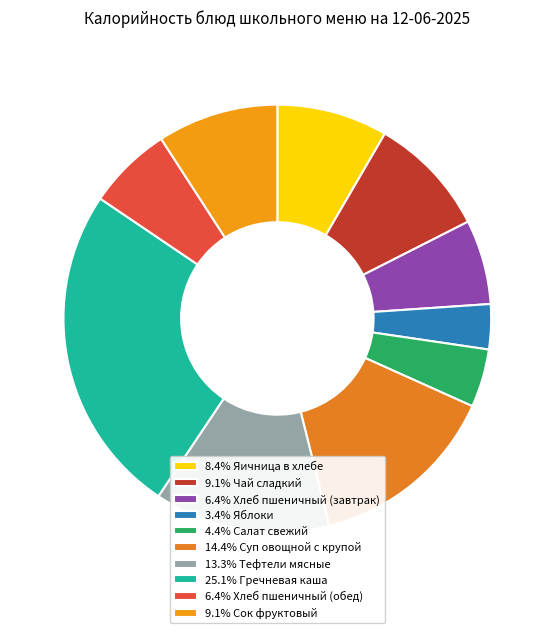

To the nearest percent, what is the average slice percentage?

10%